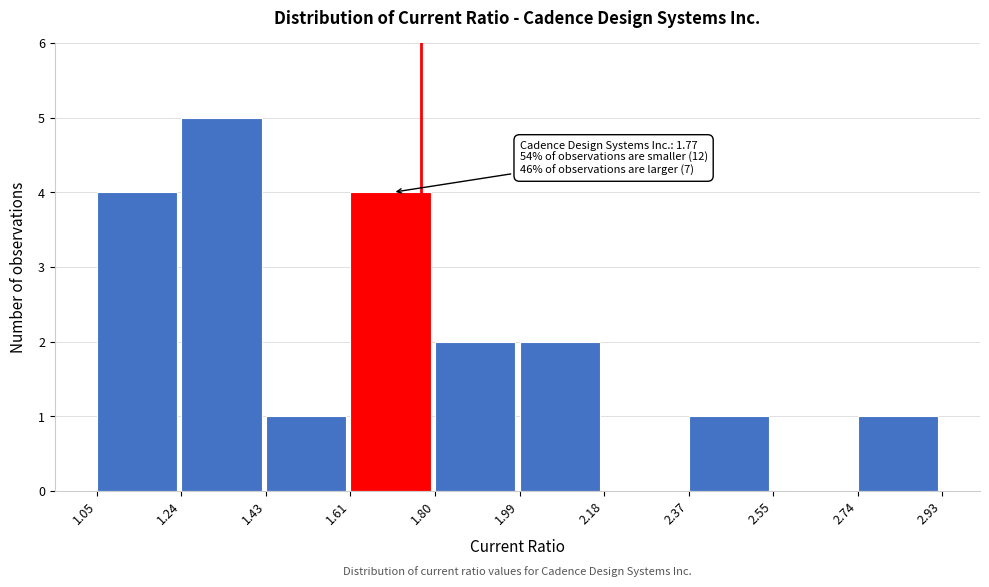

Over which range of the x-axis is the bar tallest?

1.24 to 1.43